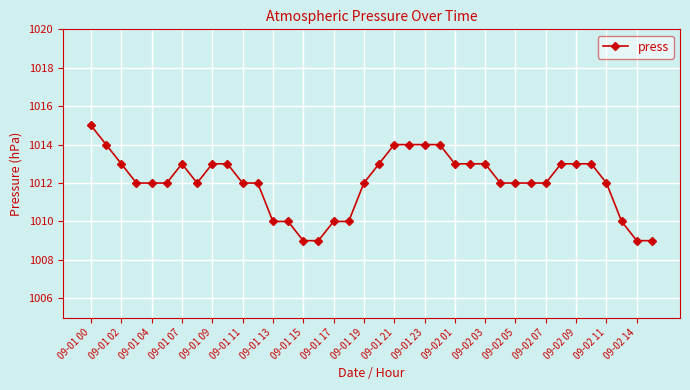

What is the difference between the second highest and minimum values?

5